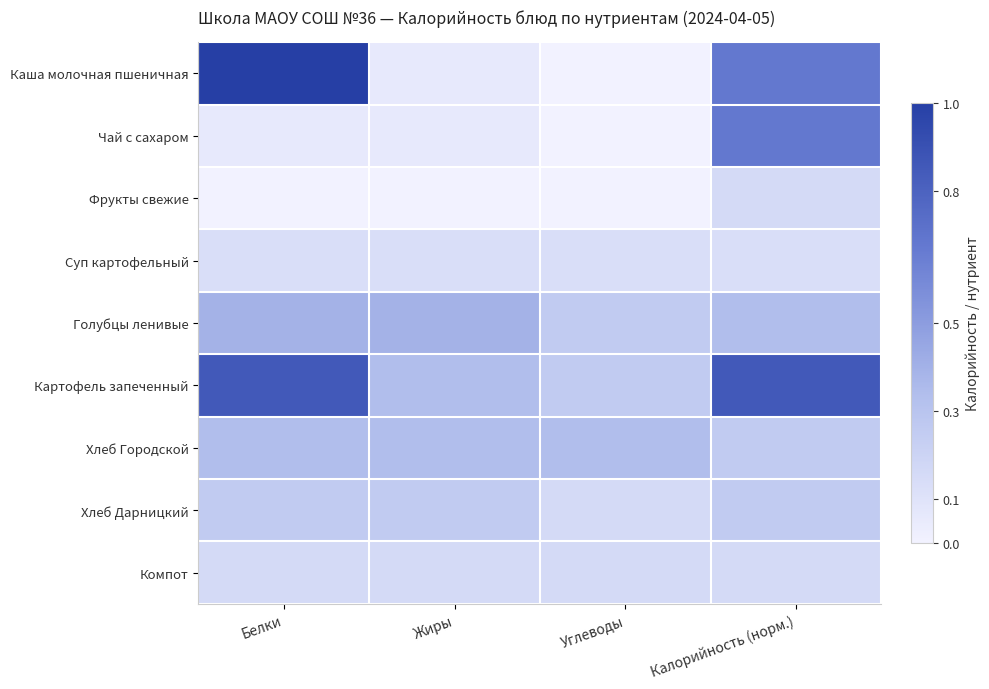

How many categories are shown in the chart?

4